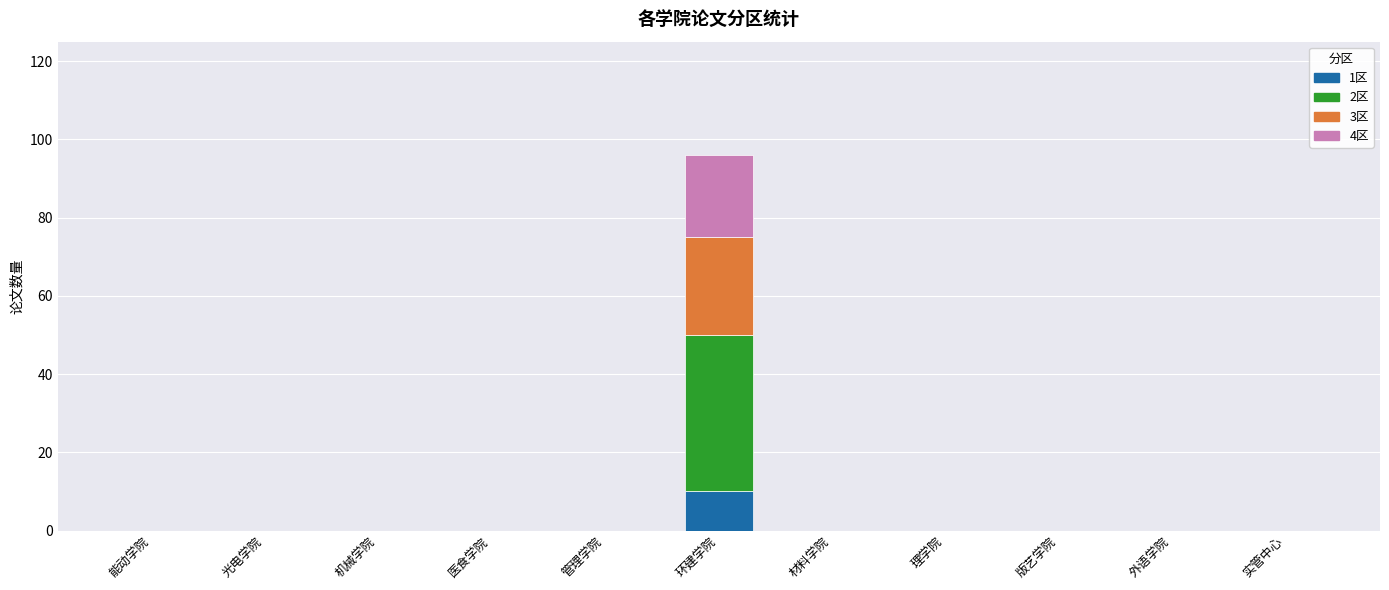

Which category has the highest value in the 1区 series?

环建学院